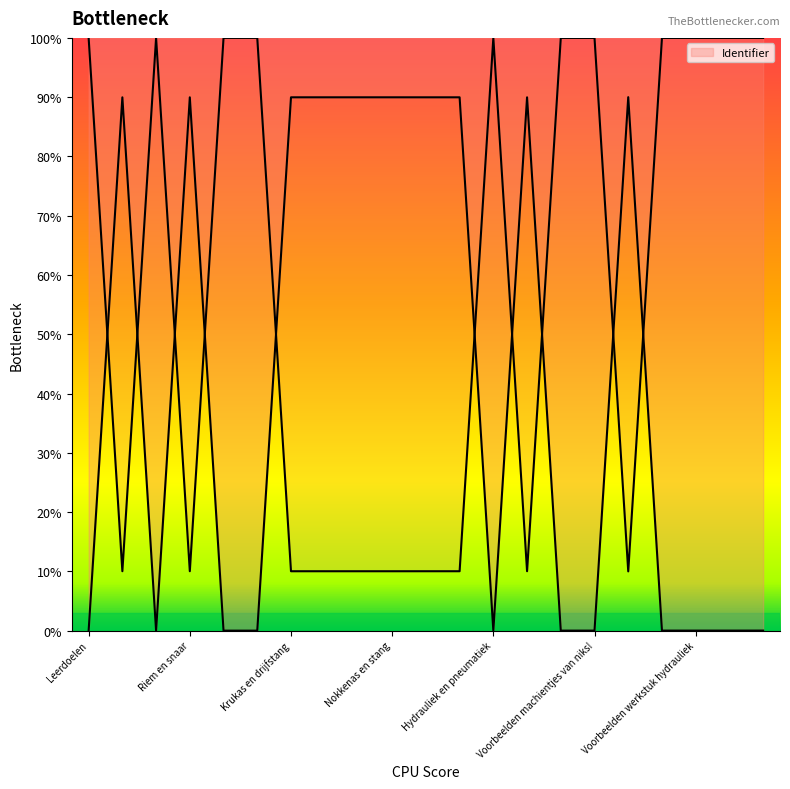

Which label corresponds to the smallest value in the chart?

Leerdoelen